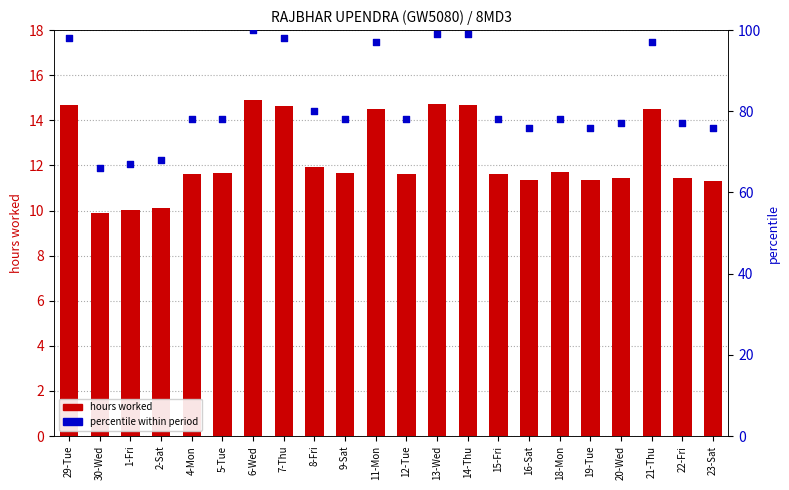

At which category is the sum across all series the highest?

6-Wed